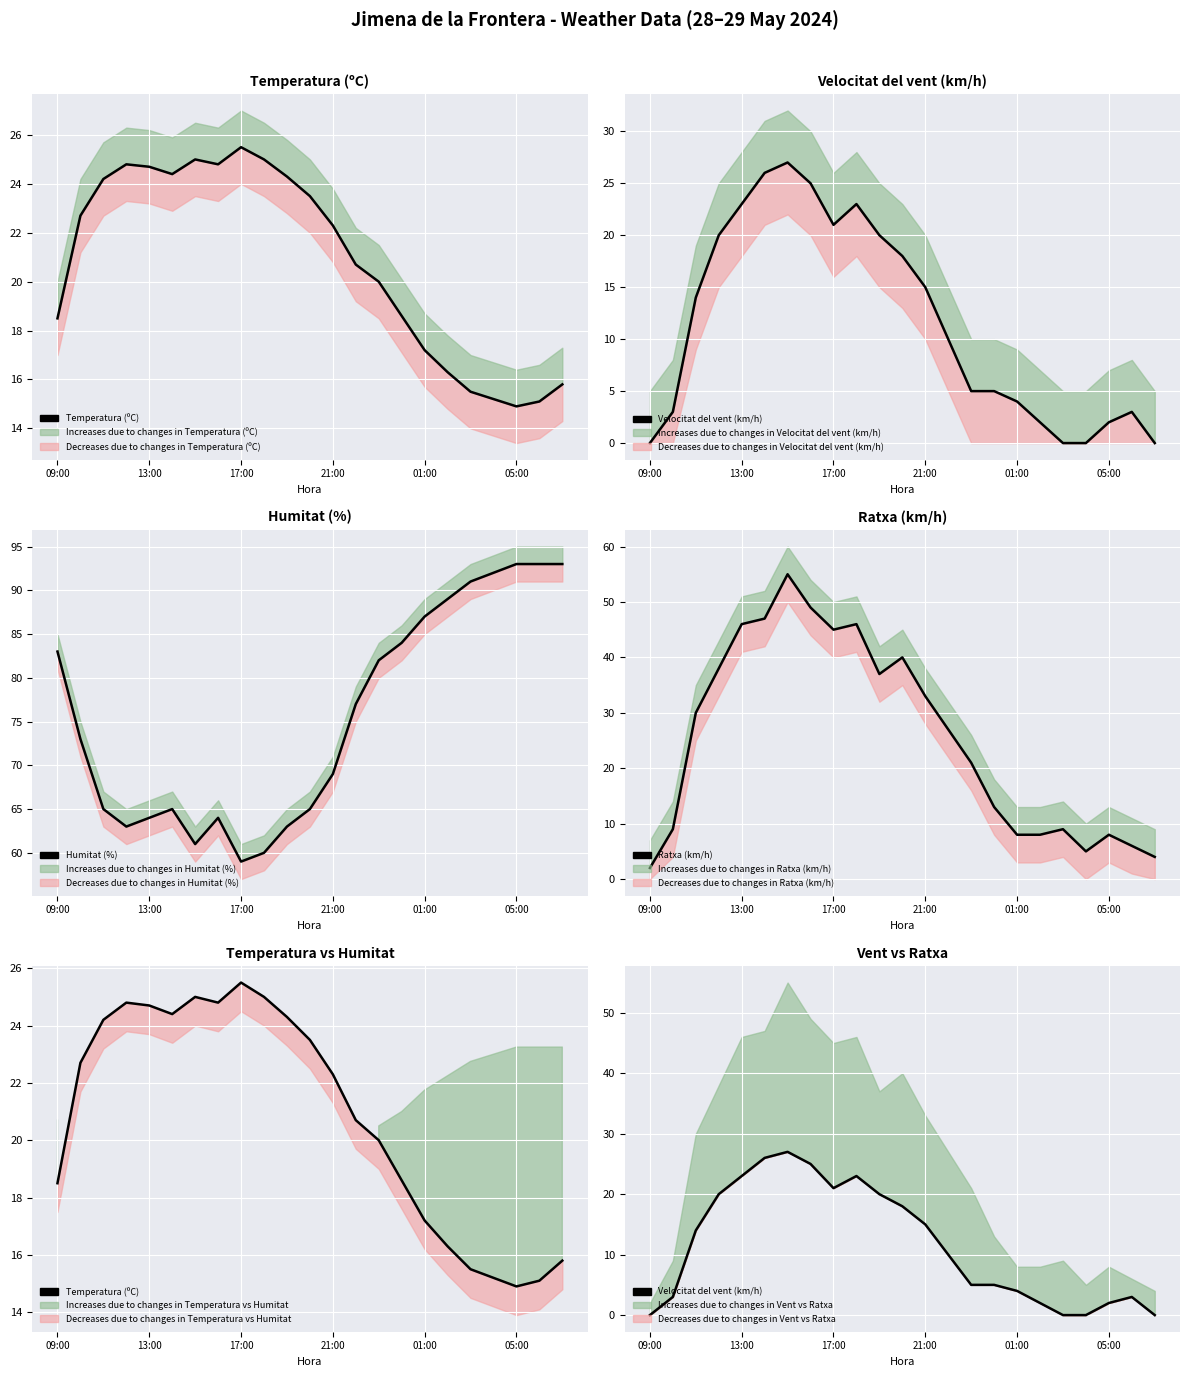

How many data points in Humitat (%) are less than 73?

11